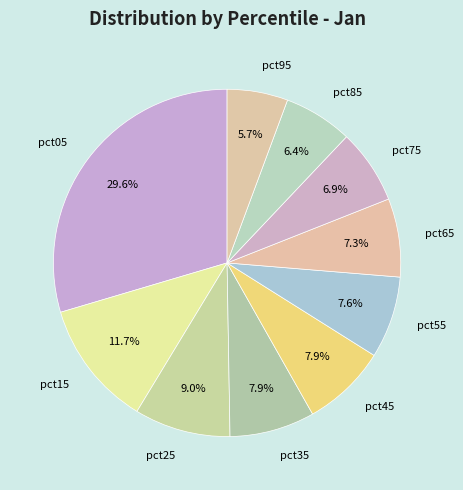

The pct75 slice represents 7% of the pie. True or false?

True